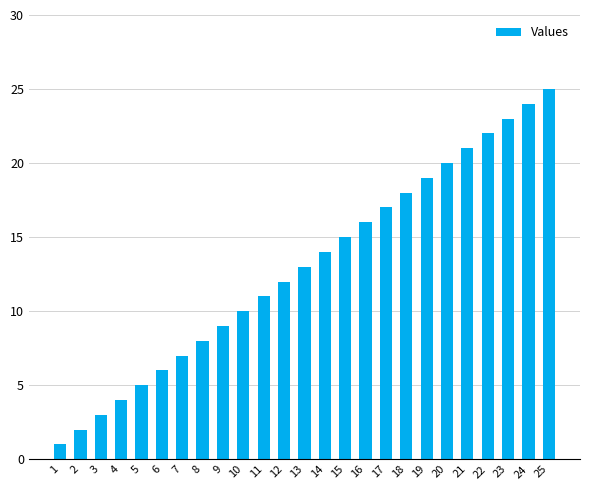

The value at 12 is 12. True or false?

True